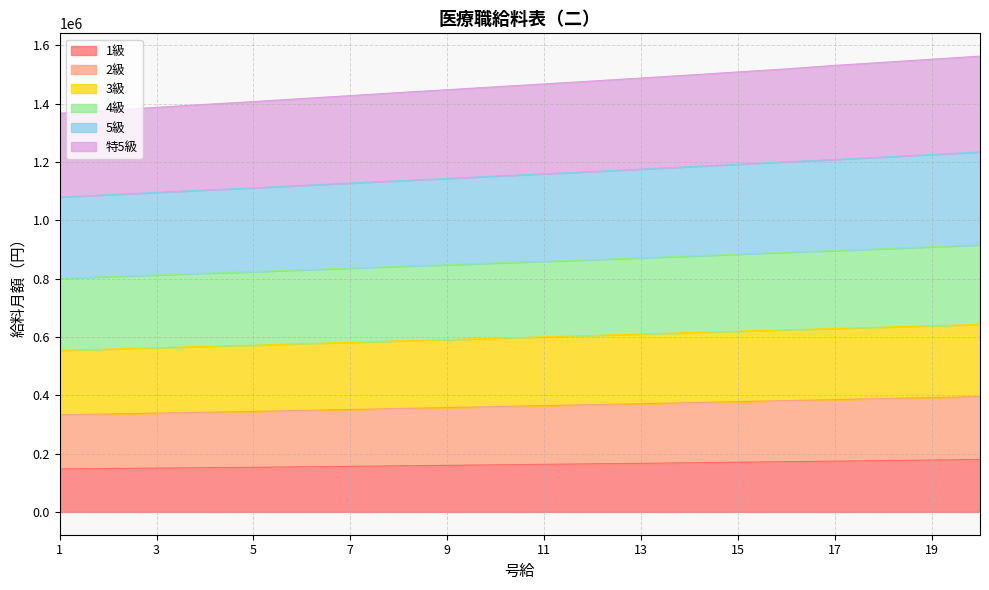

At which label does 2級 reach its peak?

20